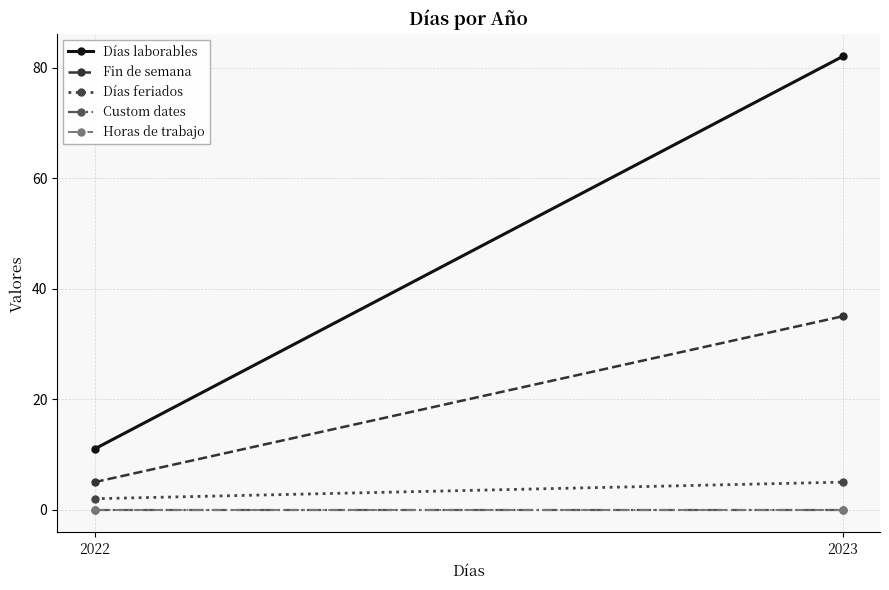

What value does the Días laborables series have at 2022, to the nearest 5?

10